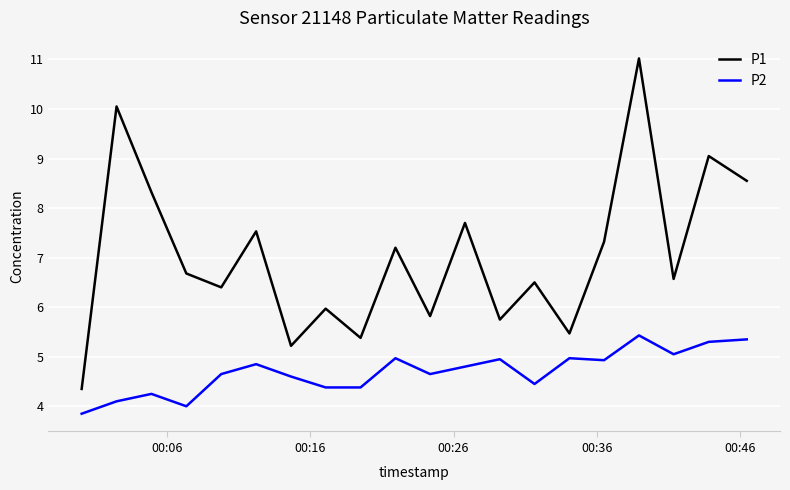

What is the smallest value displayed?

3.9